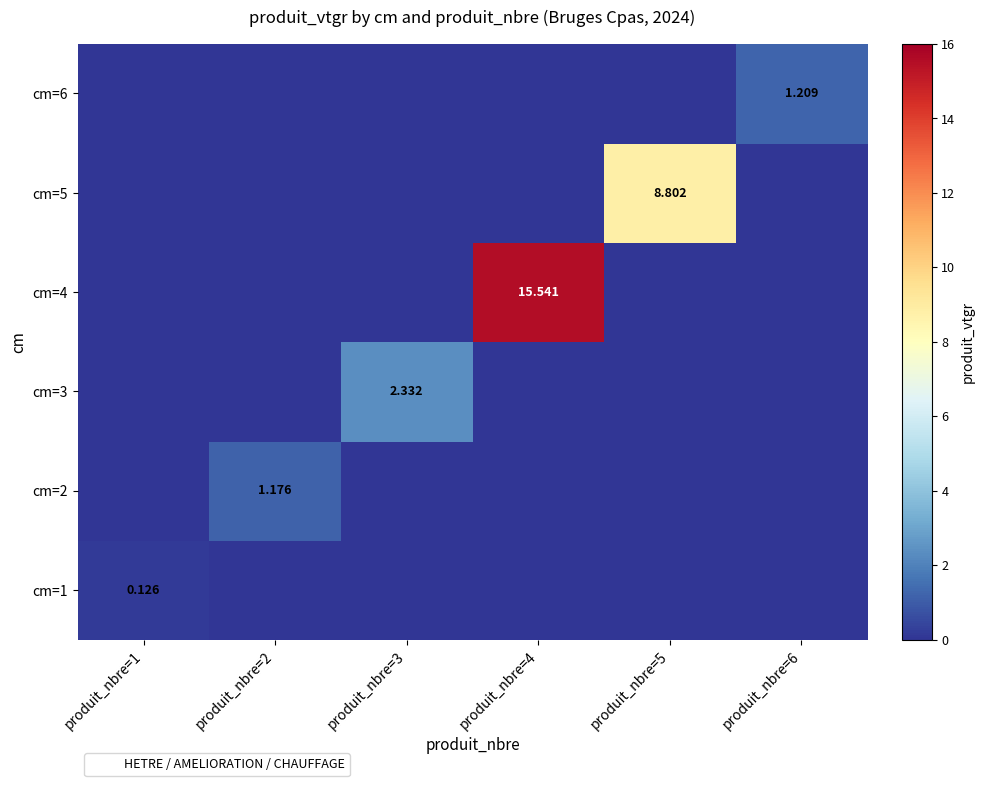

At produit_nbre=5, list the series in order from largest to smallest.

cm=5, cm=1, cm=2, cm=3, cm=4, cm=6